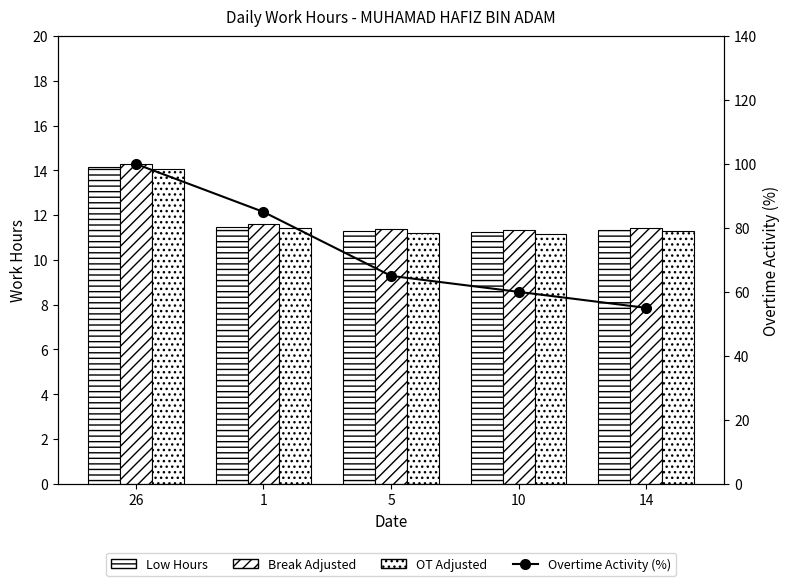

What are all the series names shown in the legend?

Low Hours, Break Adjusted, OT Adjusted, Overtime Activity (%)